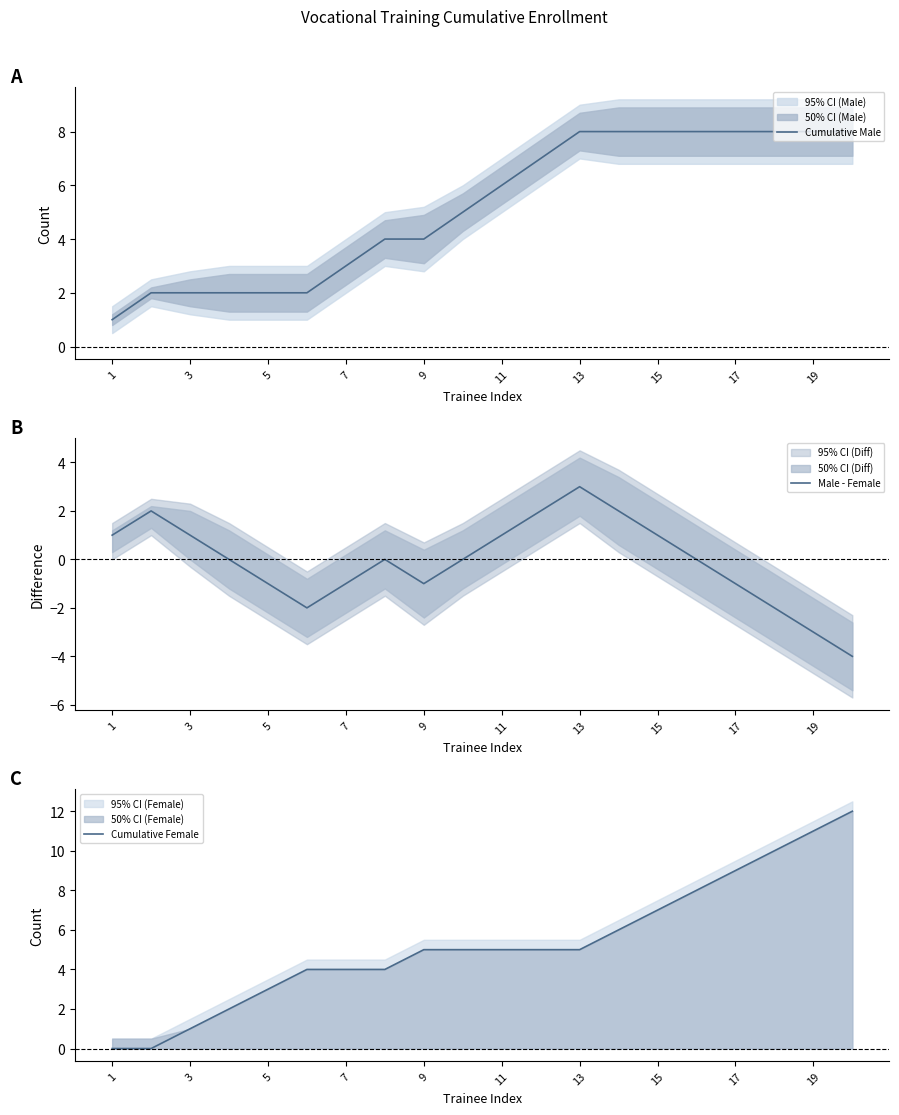

What is the highest value of the Cumulative Male series?

8